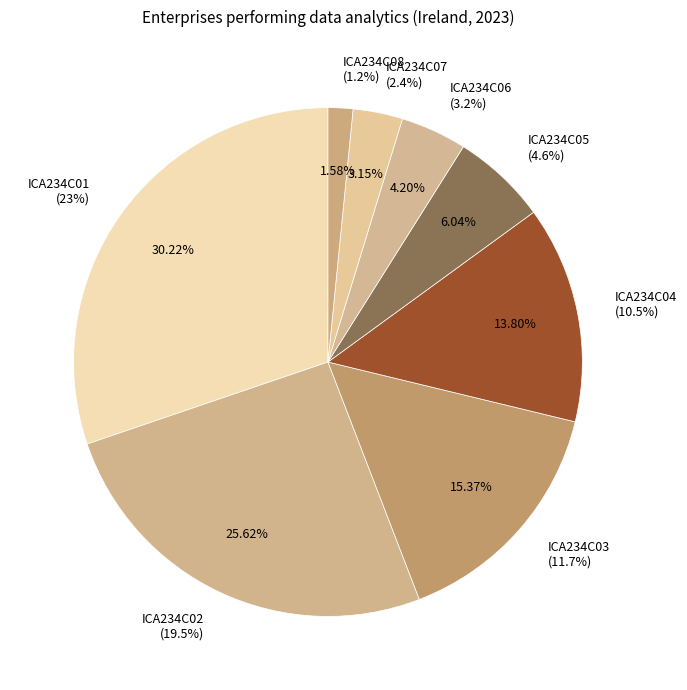

To the nearest percent, what portion does ICA234C02 represent?

26%